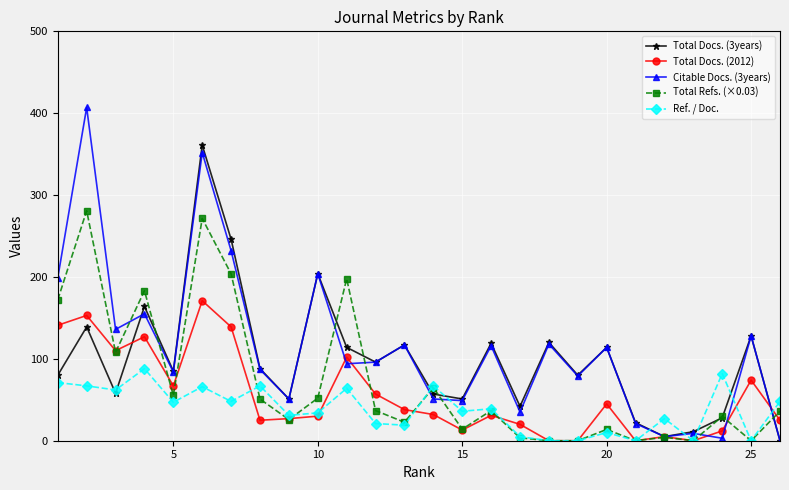

True or false: Total Docs. (3years) has more than 1 points higher than both neighbors.

True